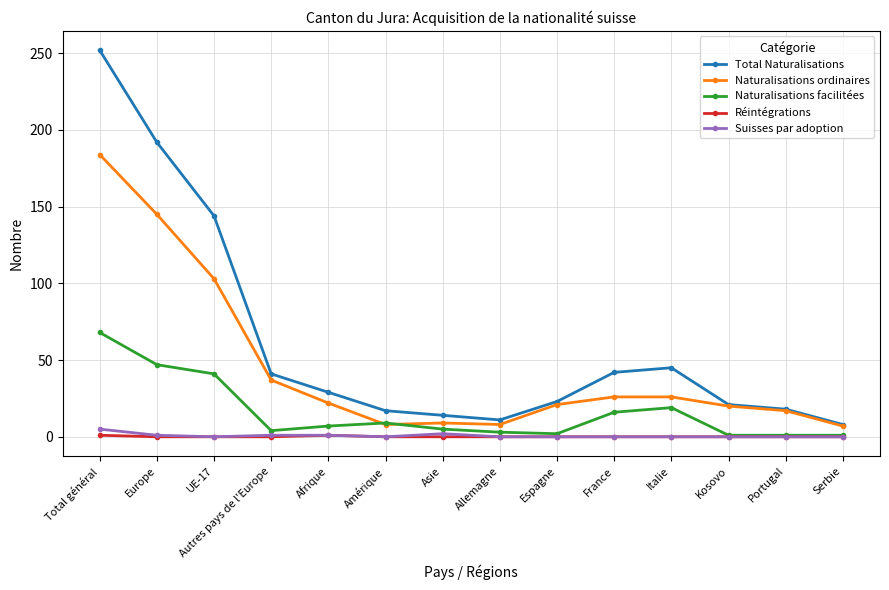

Which series has the largest total across all categories?

Total Naturalisations